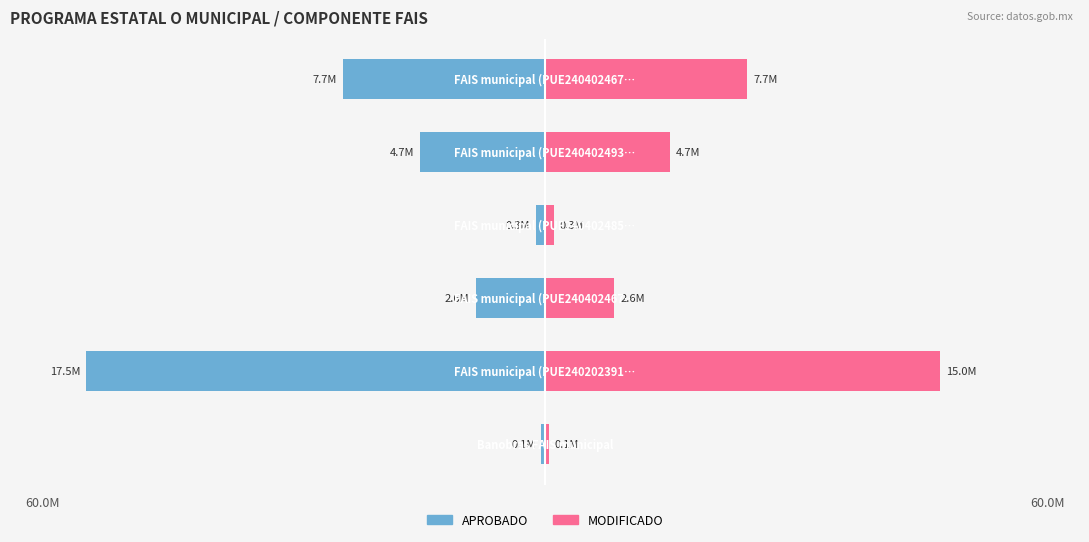

Where is MODIFICADO nearest to the value 26?

5